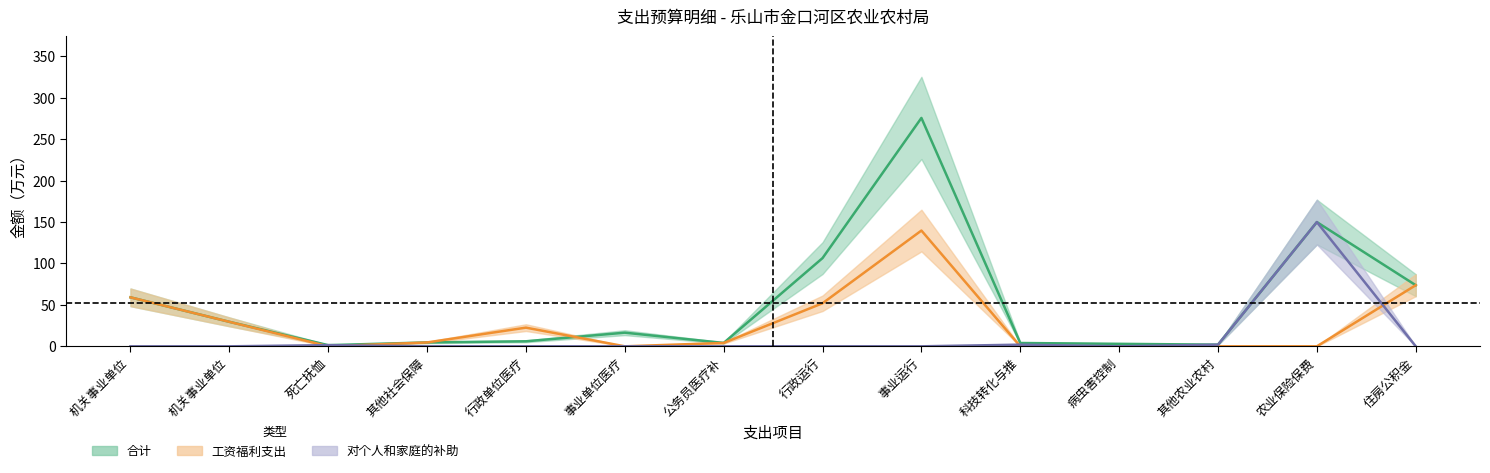

True or false: 工资福利支出 and 合计 intersect in this chart.

True